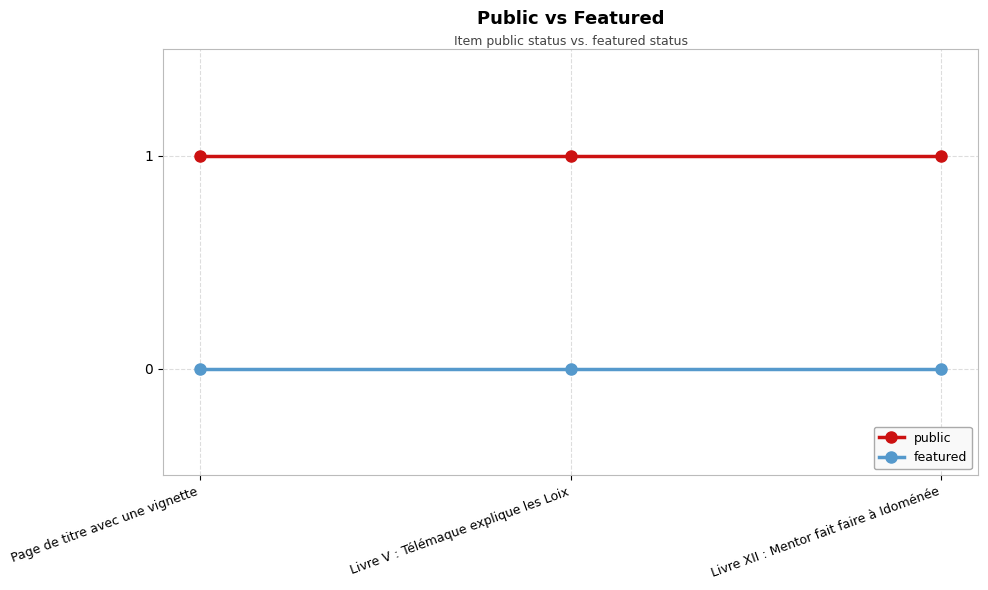

What is the label of the 1st point from the left?

Page de titre avec une vignette